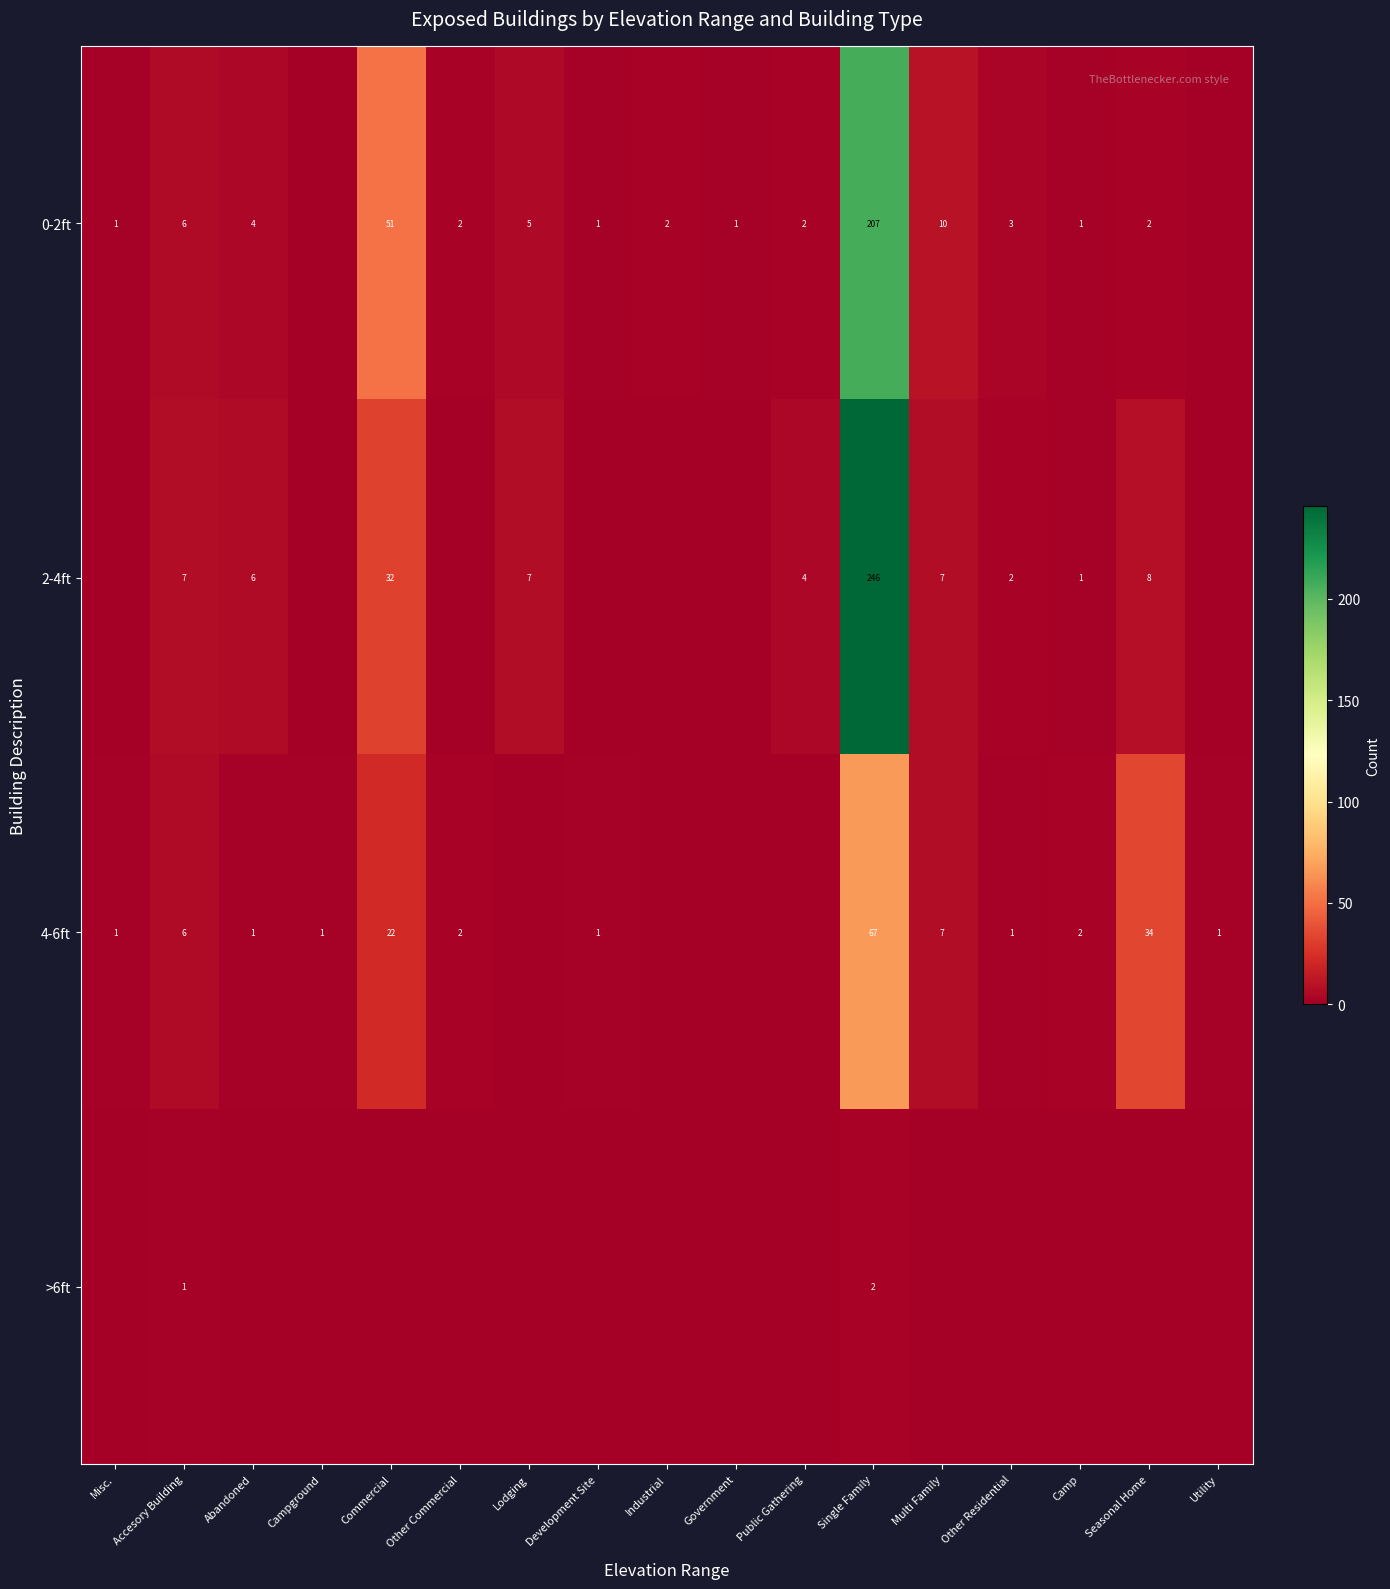

Is it true that 0-2ft equals 2 at Other Commercial?

True